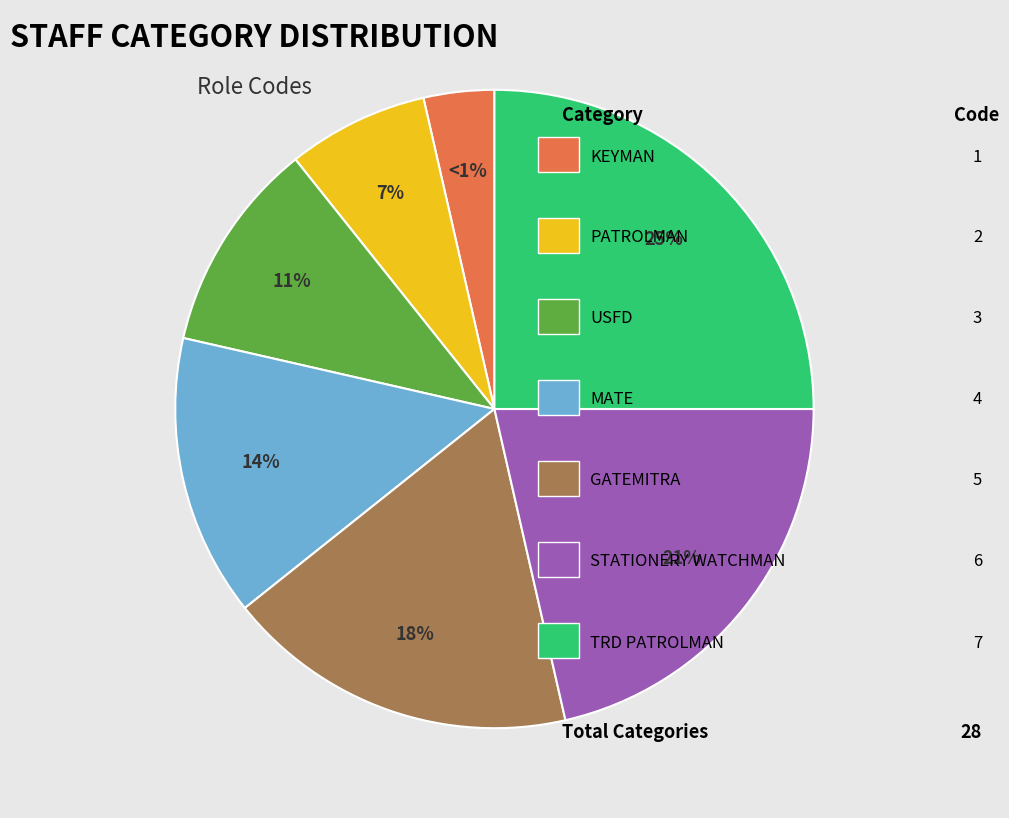

To the nearest percent, what is the combined percentage of GATEMITRA and USFD?

29%